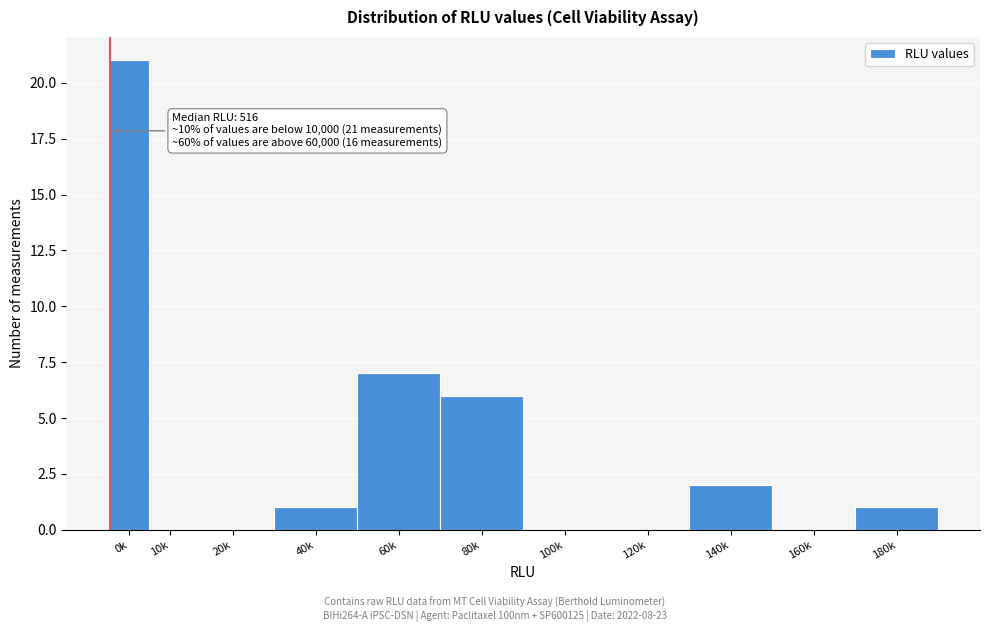

Reading left to right, list all the values displayed in this chart.

0k=21	10k=0	20k=0	40k=1	60k=7	80k=6	100k=0	120k=0	140k=2	160k=0	180k=1